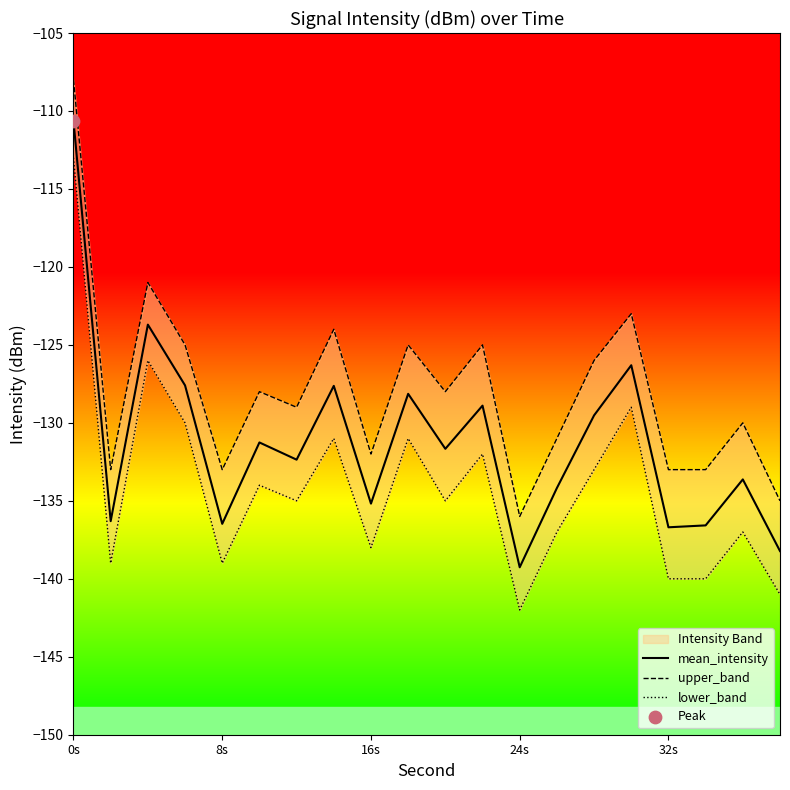

What is the lowest value of the mean_intensity series?

-139.3